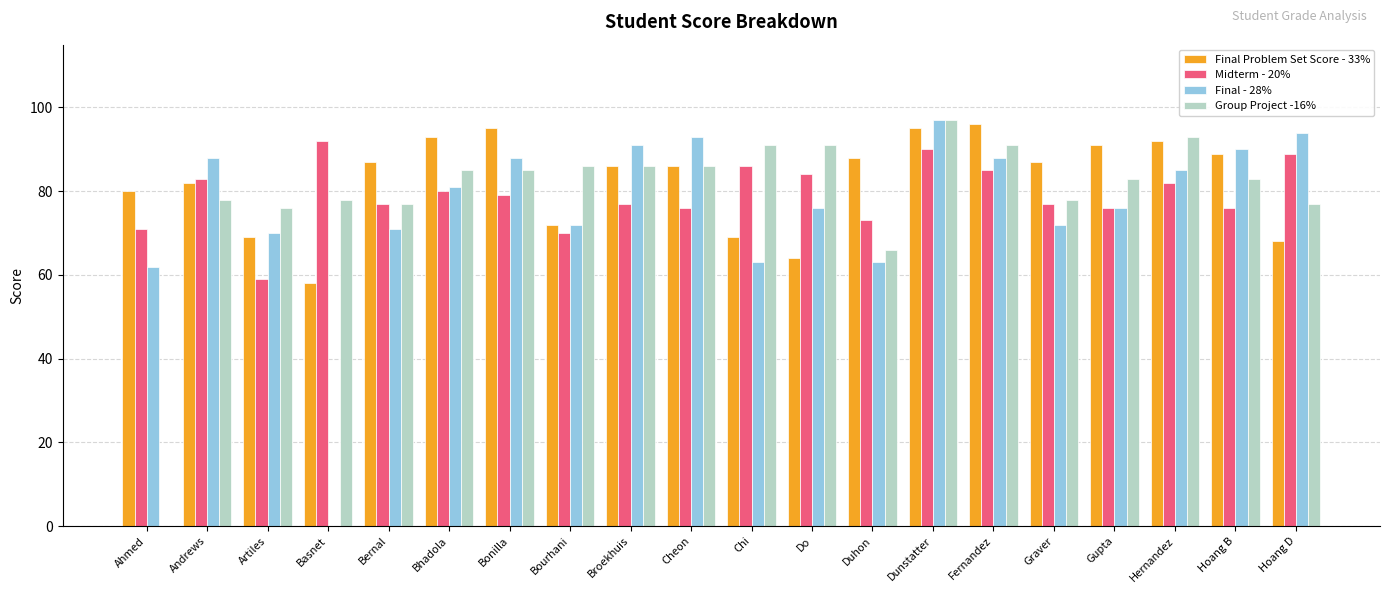

Where does the Final Problem Set Score - 33% series first go above 87?

Bhadola